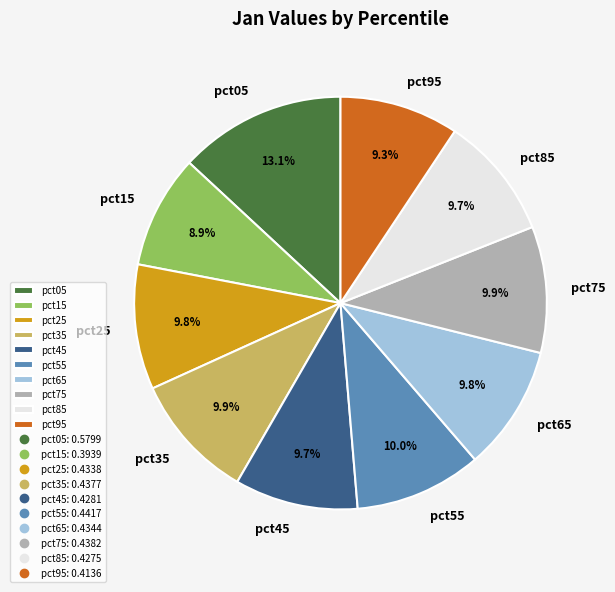

Does any single category account for the majority?

No